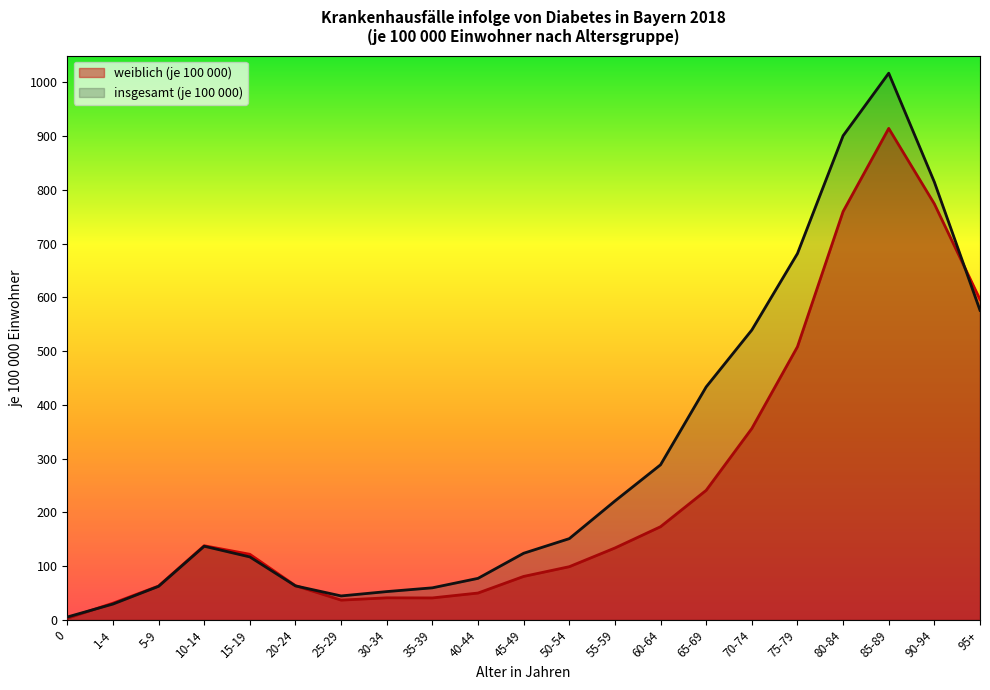

After their last crossing, which series has the higher values: insgesamt (je 100 000) or weiblich (je 100 000)?

weiblich (je 100 000)